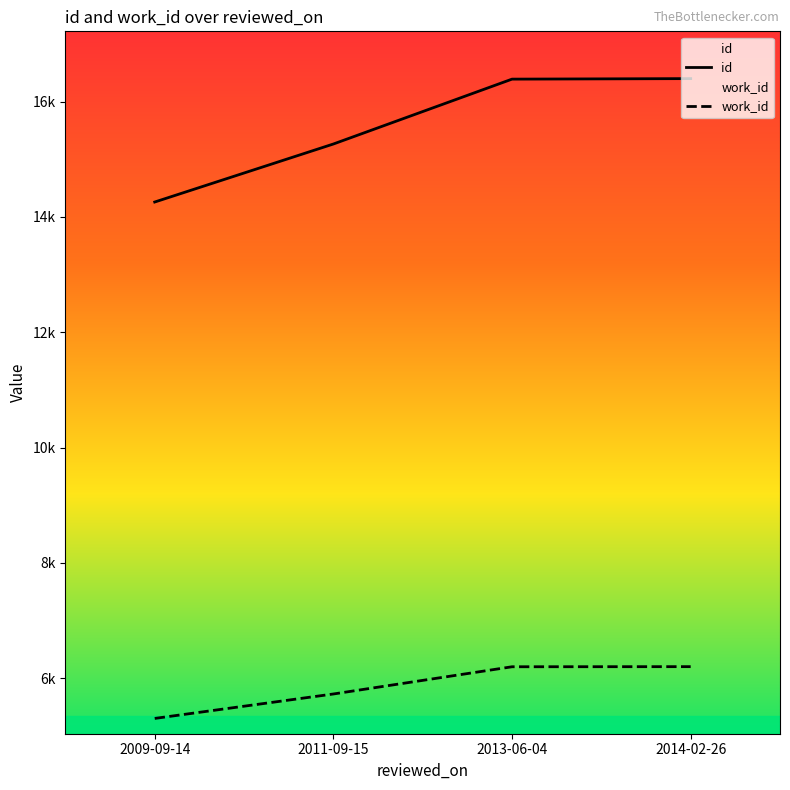

Is this an area chart (filled region under the line)?

No